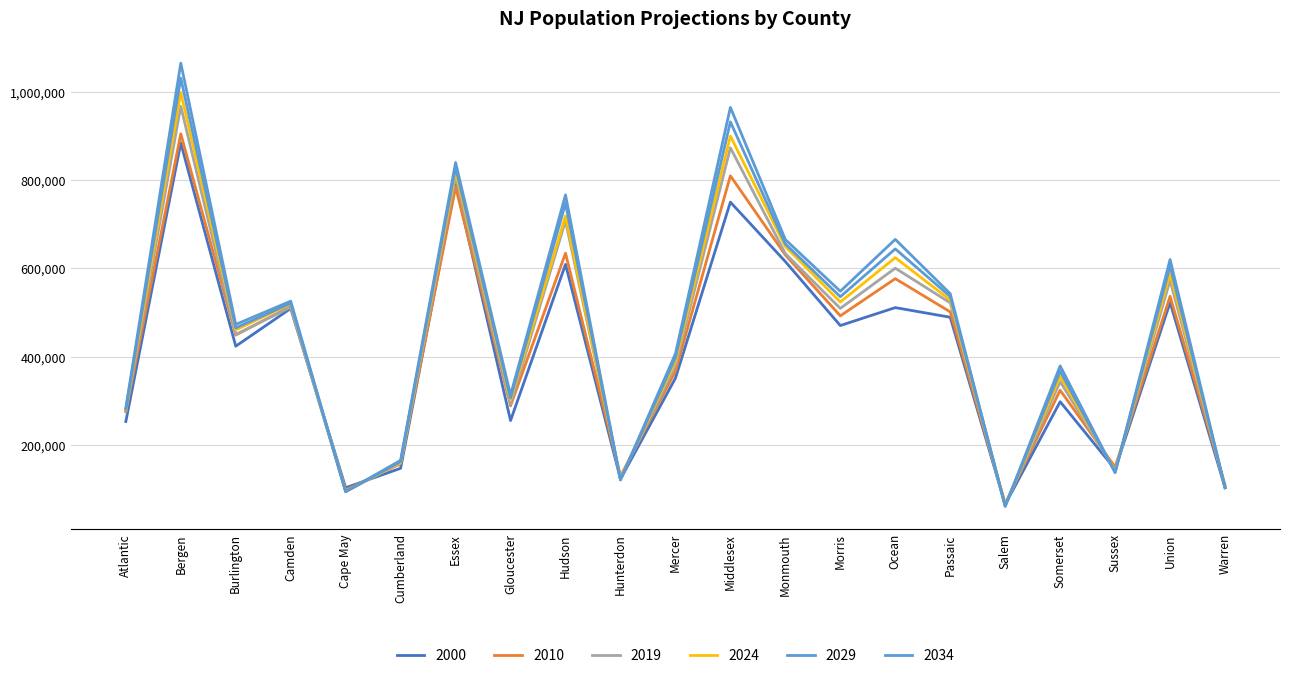

What is the lowest value of the 2000 series?

64285